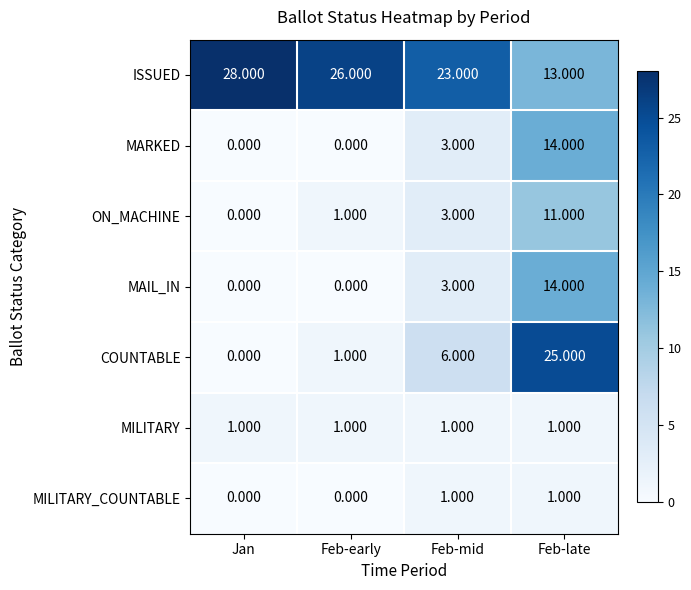

Which label corresponds to the largest value in the chart?

Jan